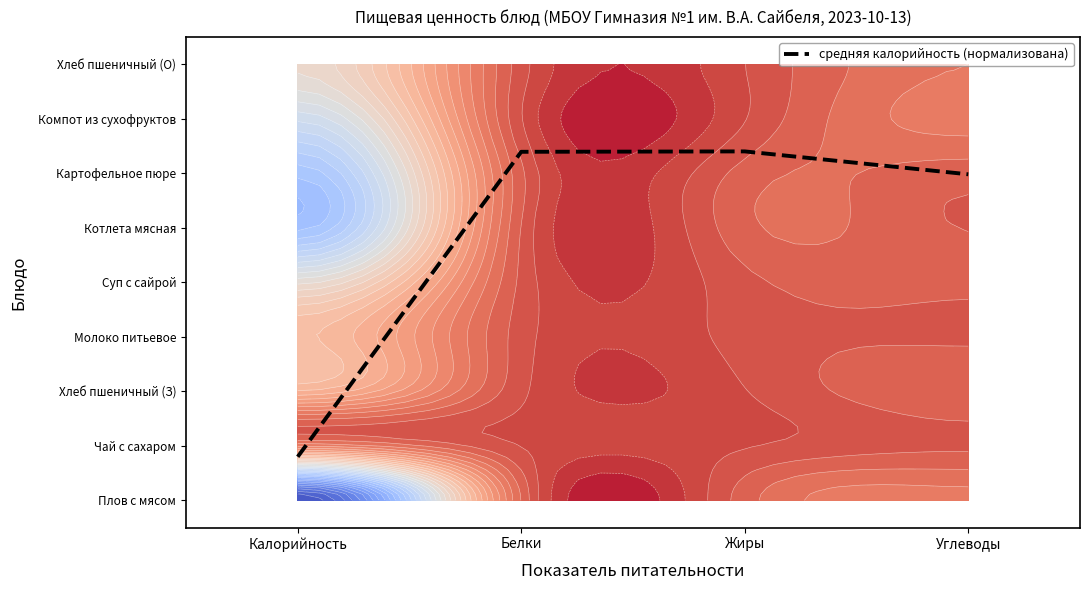

Rank the categories by value from lowest to highest.

Калорийность, Углеводы, Белки, Жиры